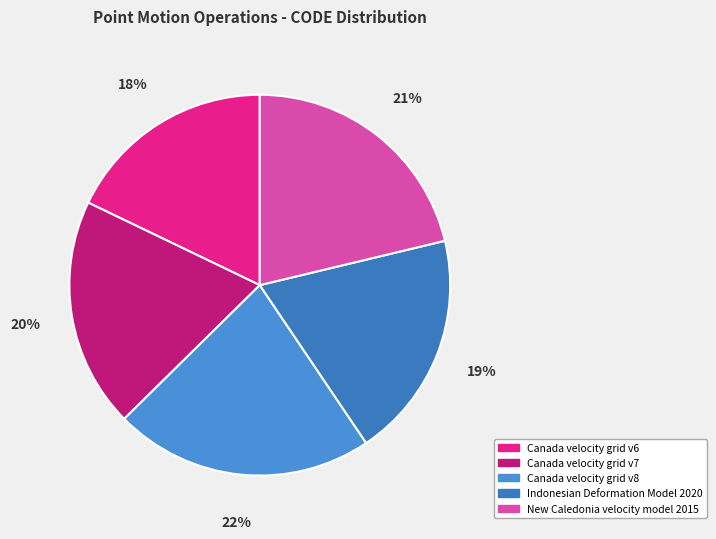

How many slices are in this pie chart?

5